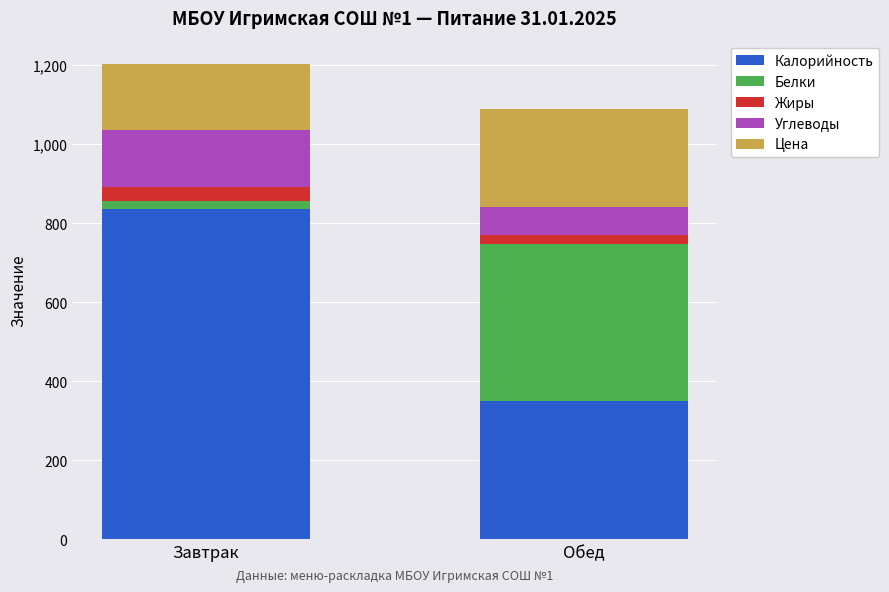

What is the lowest value of the Калорийность series?

349.8